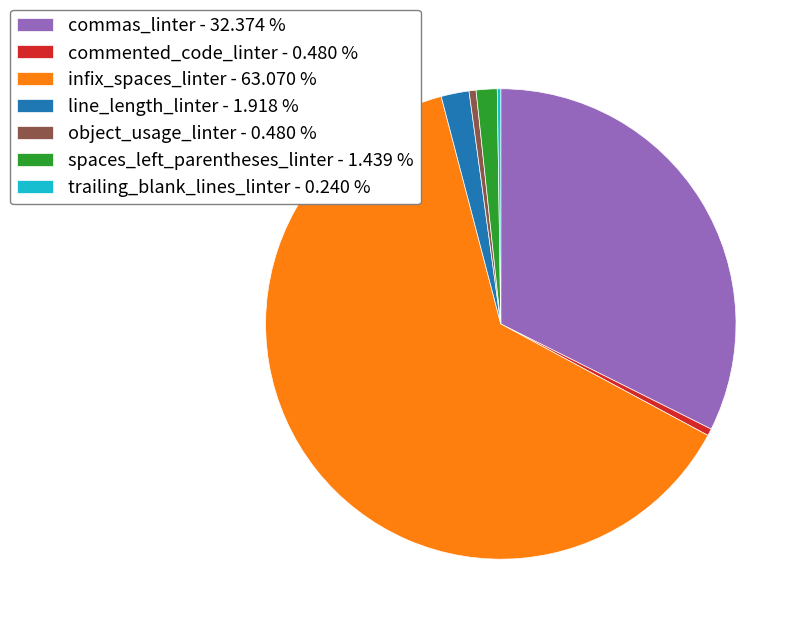

Combined, do object_usage_linter - 0.480 % and commas_linter - 32.374 % account for over 50%?

No